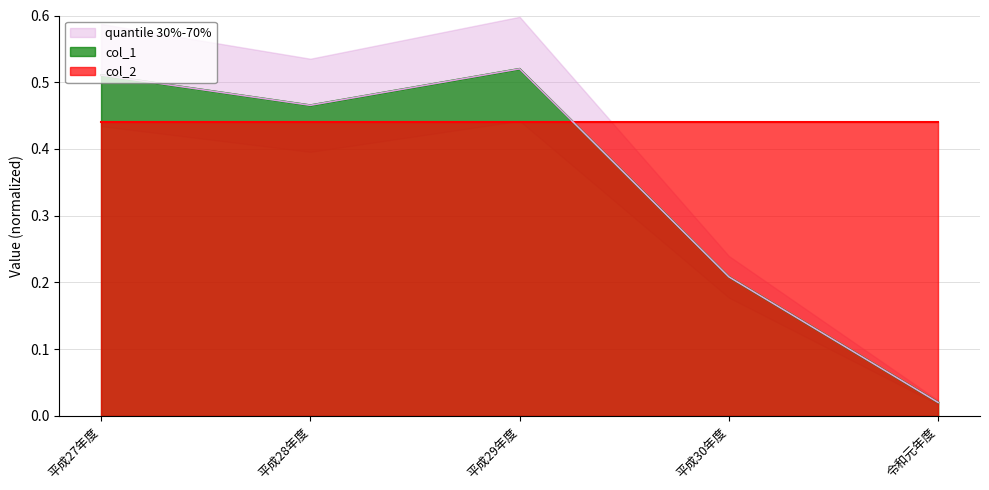

Between 令和元年度 and 平成29年度, which is larger?

平成29年度